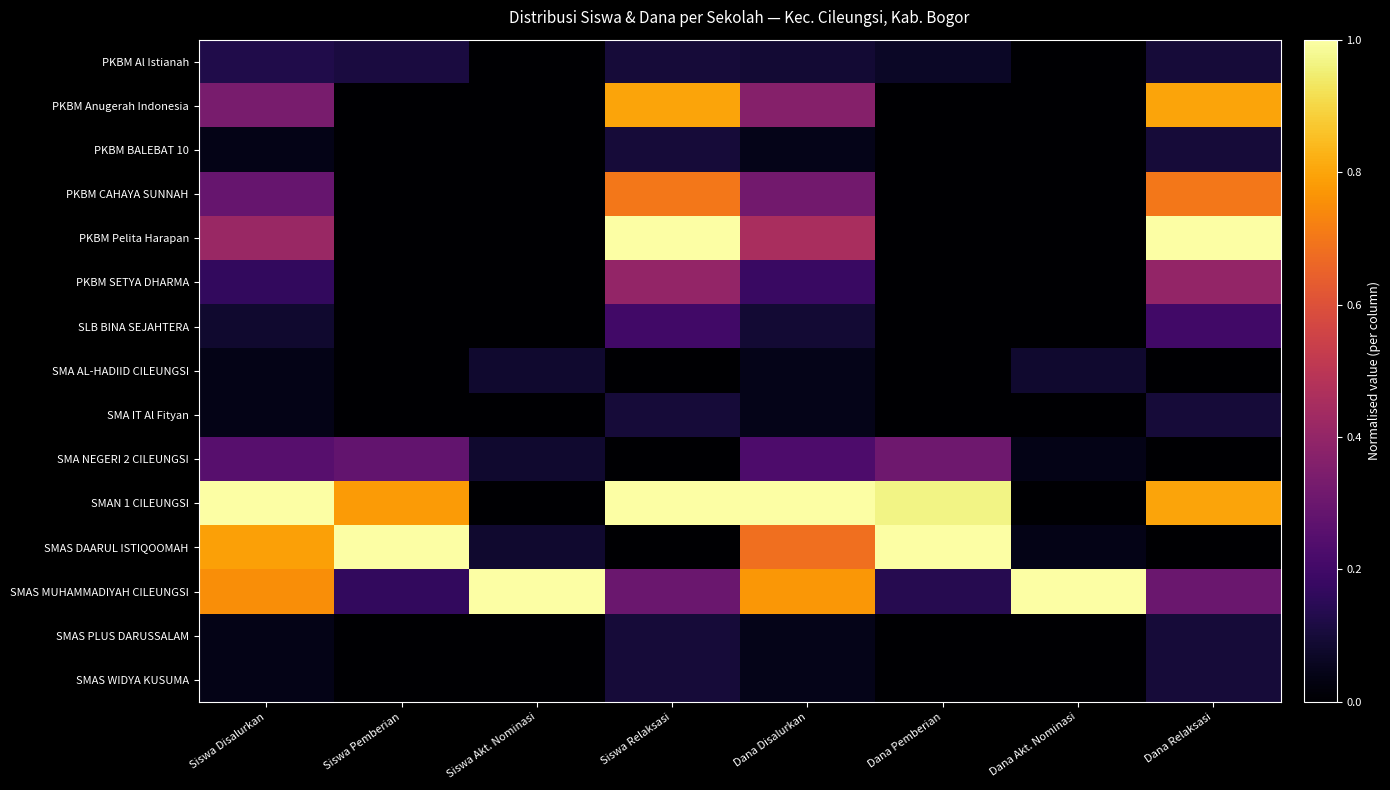

Which series has the largest total across all categories?

SMAN 1 CILEUNGSI